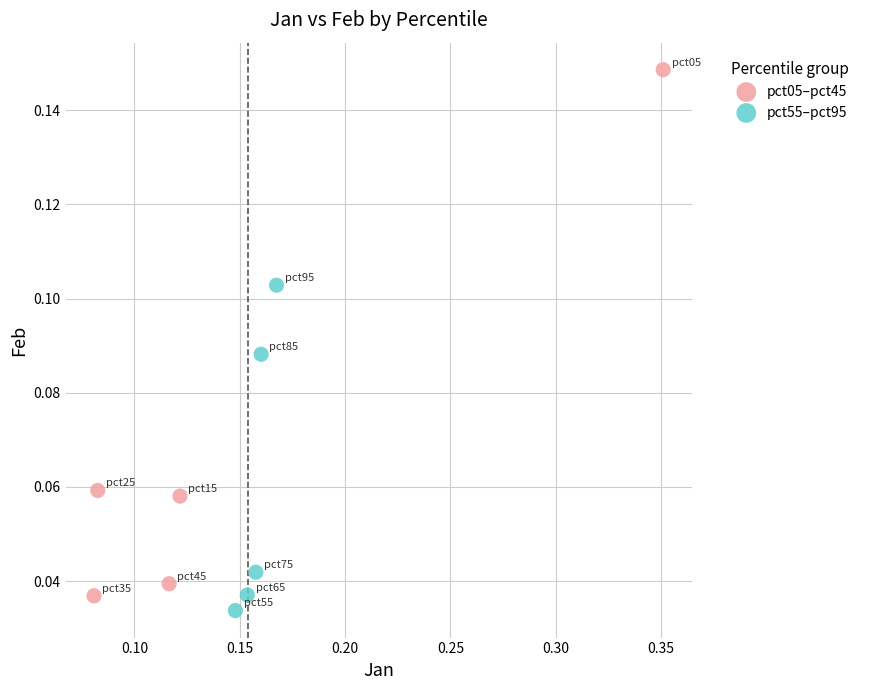

Which series has the largest Y range (max minus min)?

pct05–pct45